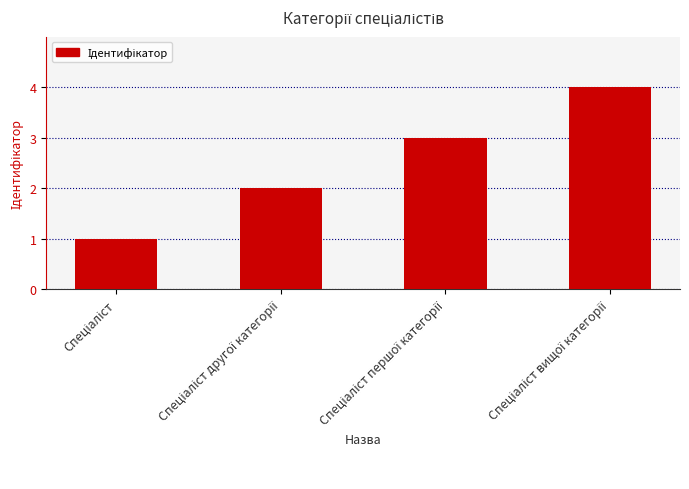

How many bars are there in total?

4